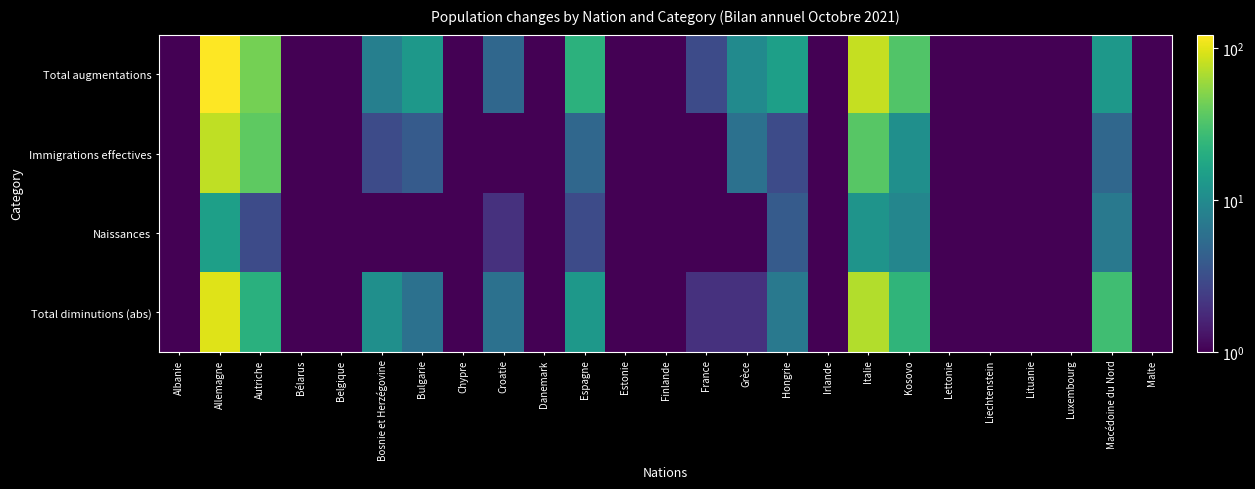

Which series changed the most between Bélarus and Belgique?

Total augmentations